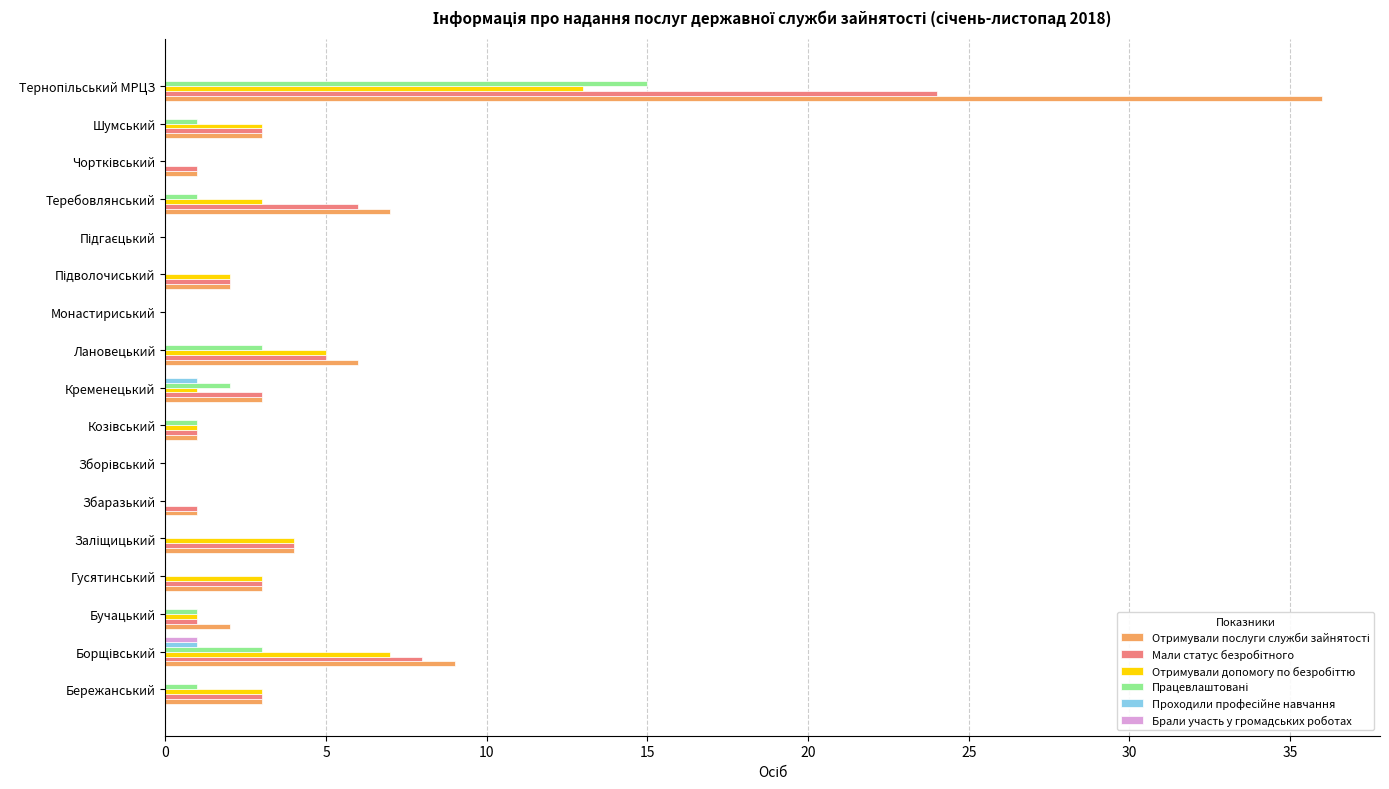

What is the greatest value displayed?

36